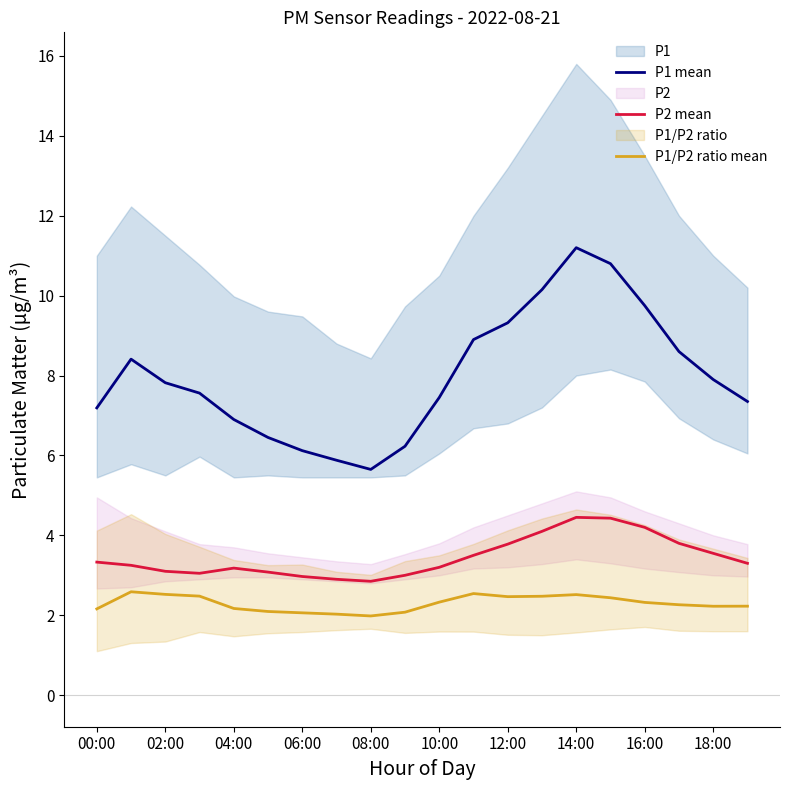

List the series in order of their overall mean, highest first.

P1 mean, P2 mean, P1/P2 ratio mean